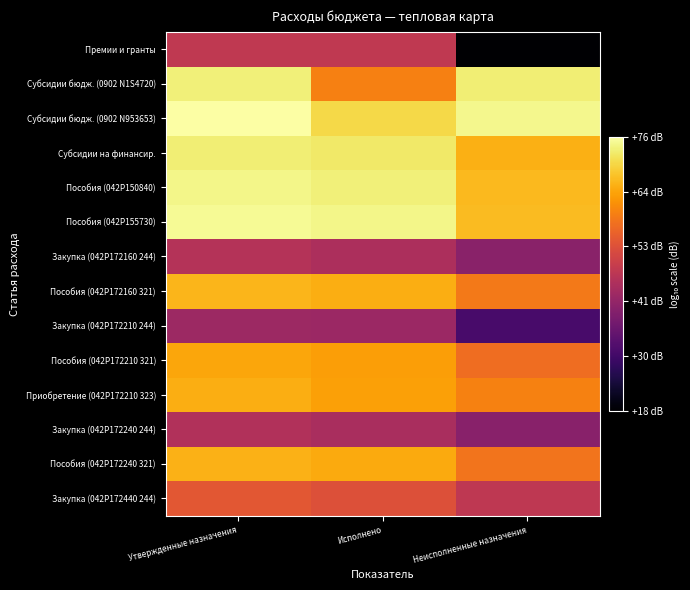

Which has a higher value, Неисполненные назначения or Исполнено?

Исполнено